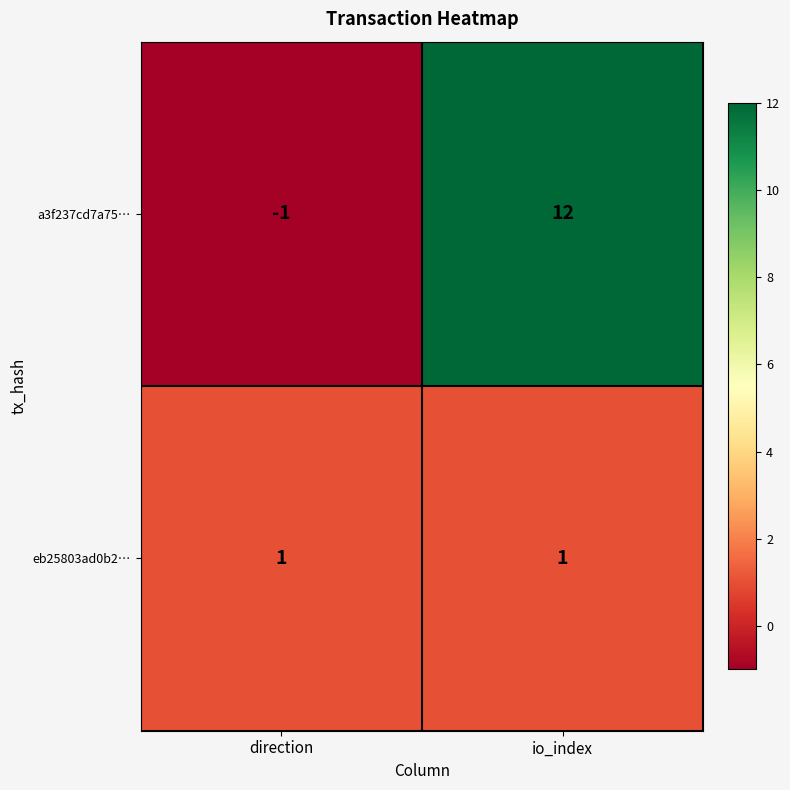

Is it true that eb25803ad0b2… equals 0 at direction?

False